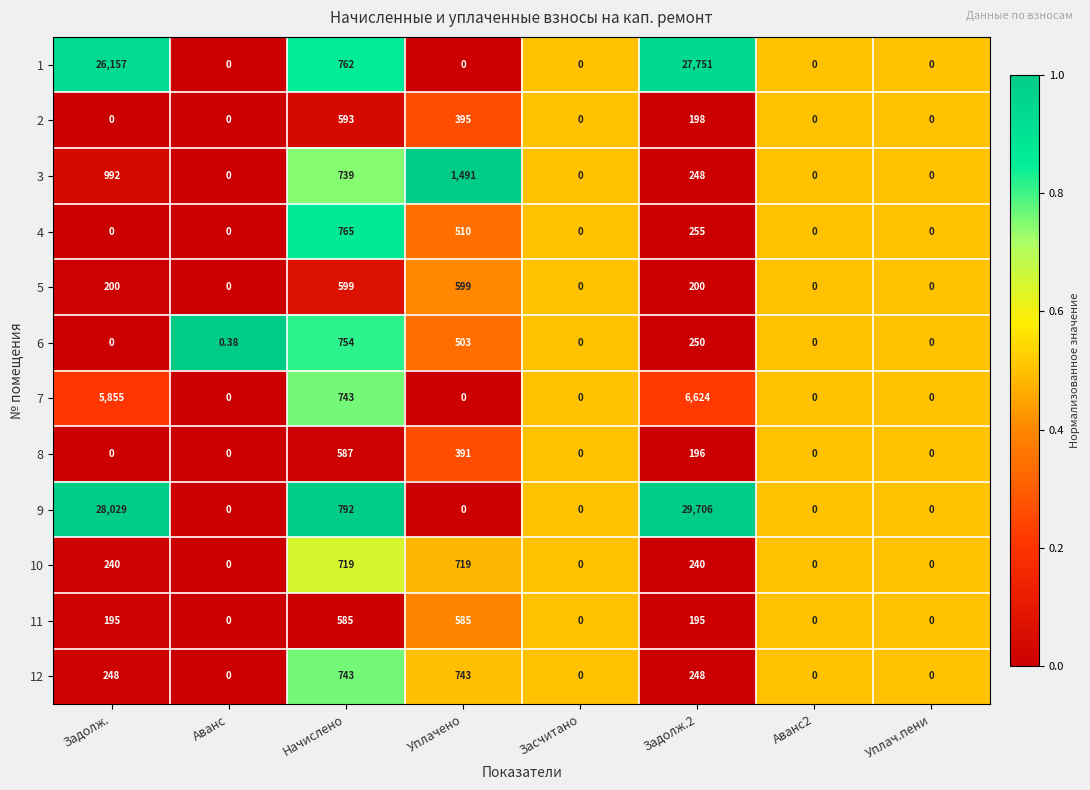

Is the value of 4 at Аванс2 greater than the value of 6 at Задолж.2?

No